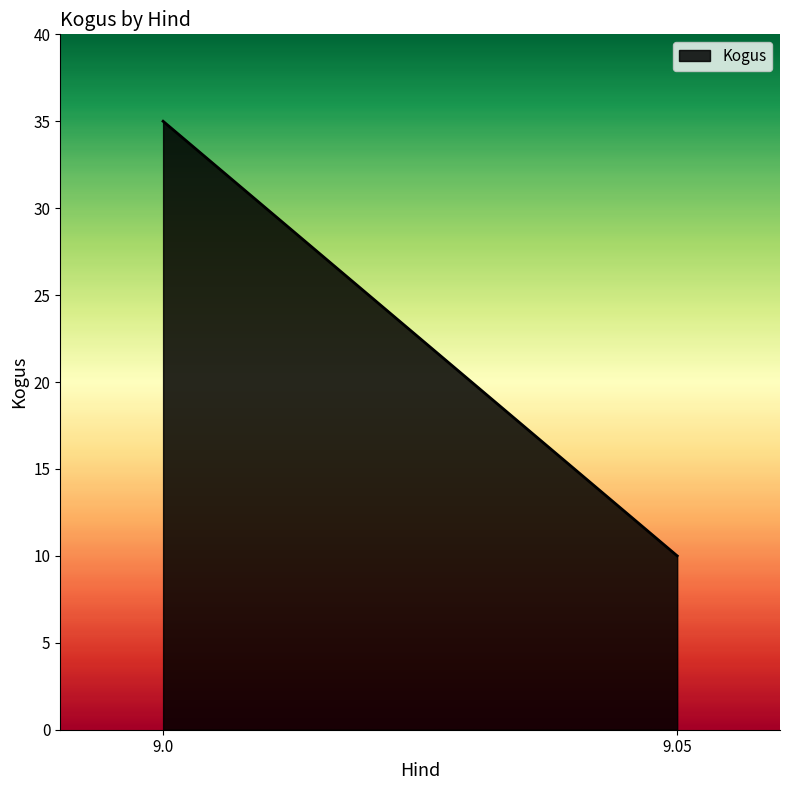

The chart shows a value of 63 at 9.0. True or false?

False